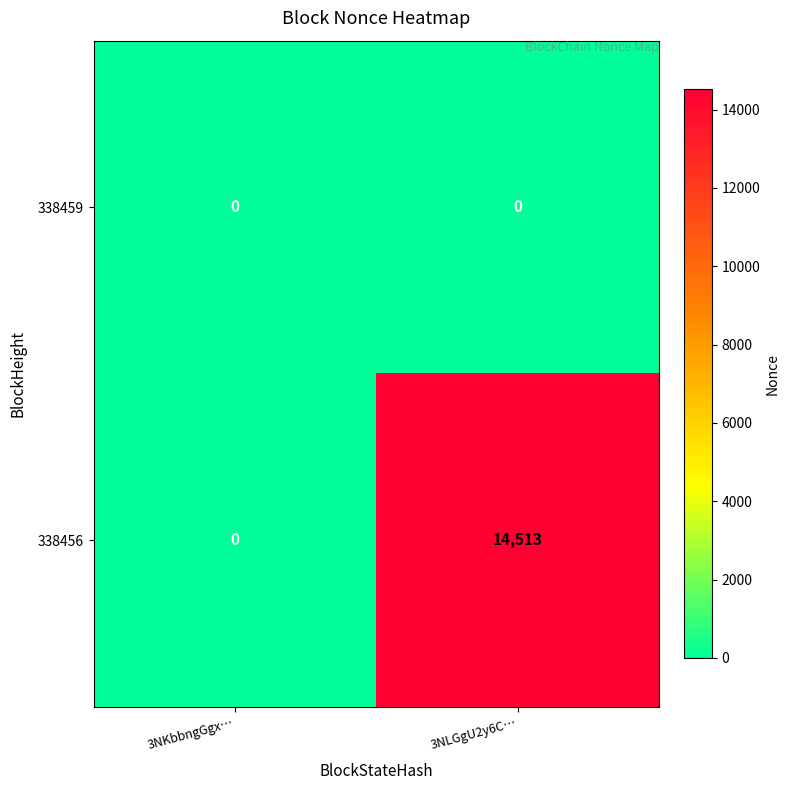

Which series changed the most between 3NKbbngGgx… and 3NLGgU2y6C…?

338456